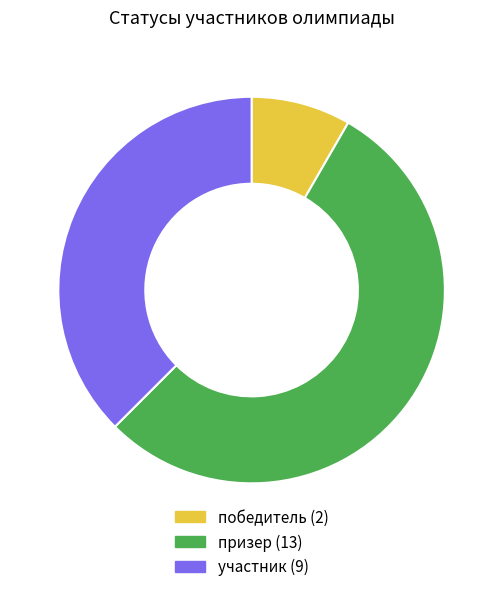

Between победитель and призер, which is larger?

призер